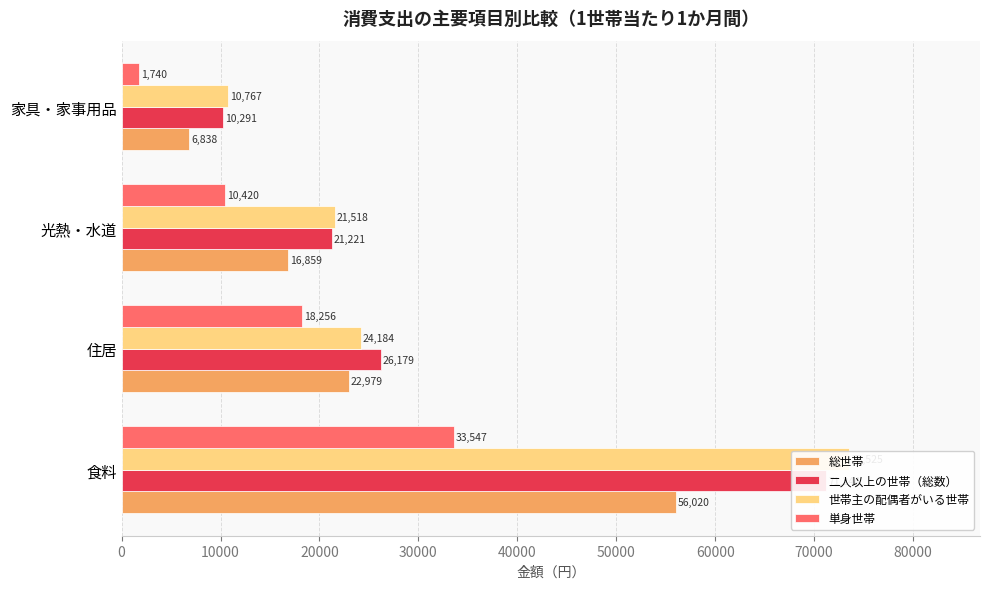

What is the difference between the maximum and second lowest values in the 総世帯 series?

39161